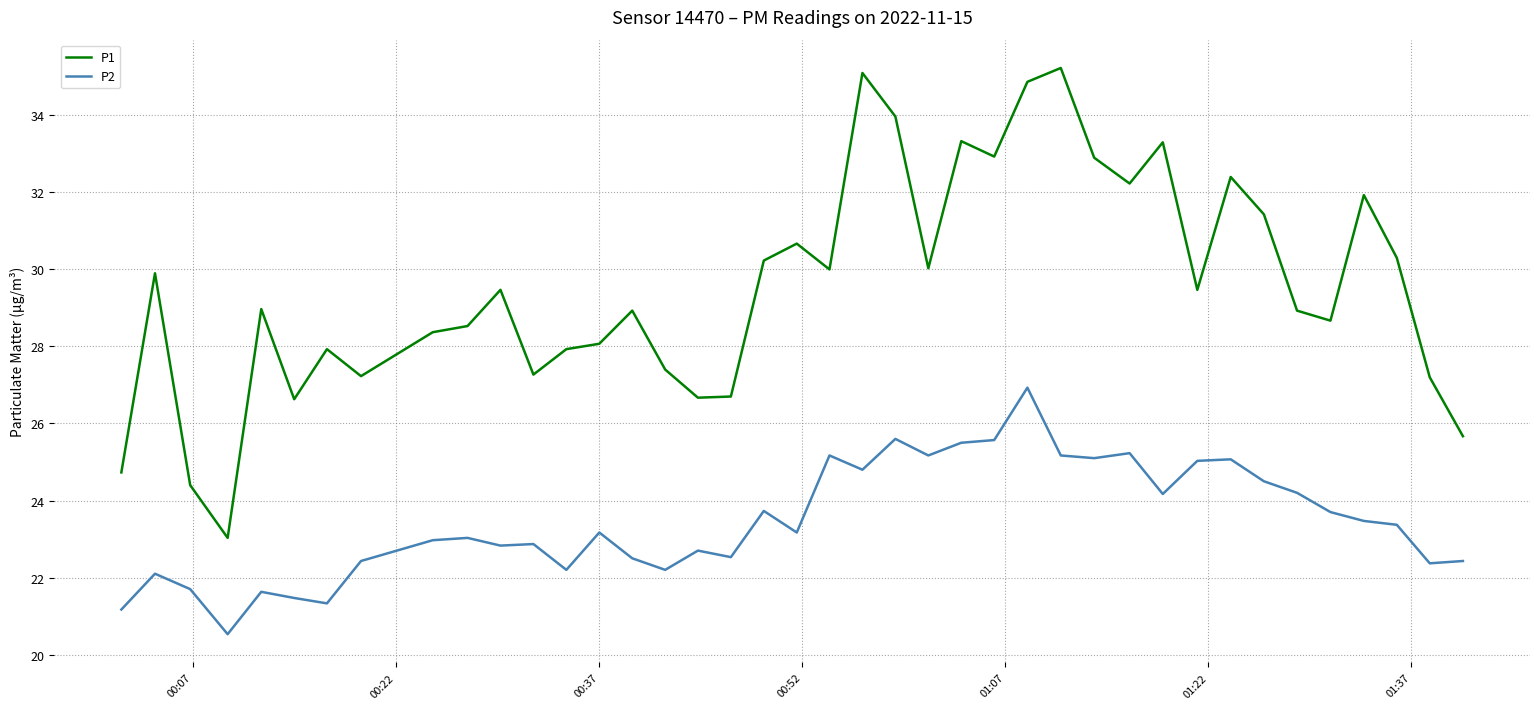

Which series has the largest total across all categories?

P1